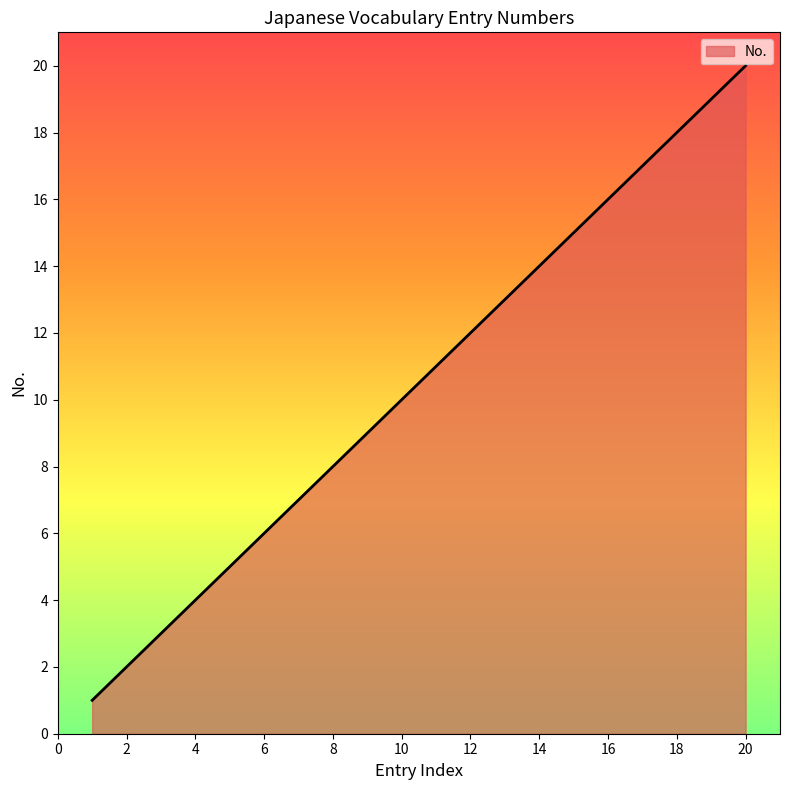

True or false: the data has more than 0 interior local peaks.

False